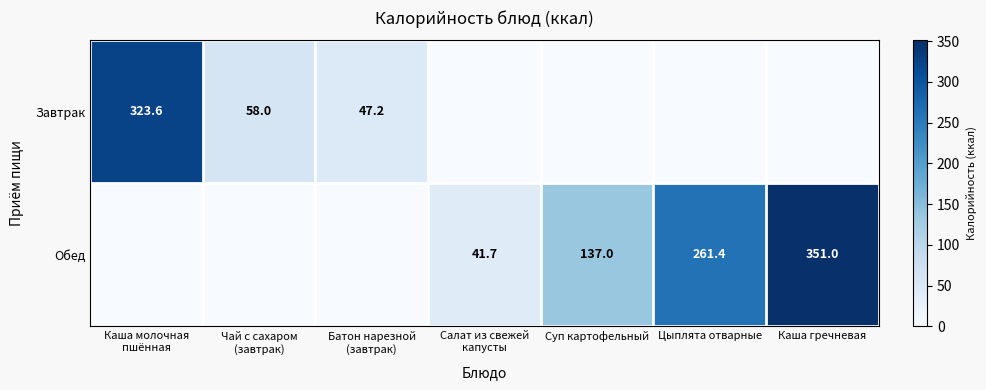

The value of Обед at Суп картофельный is 137.0. True or false?

True